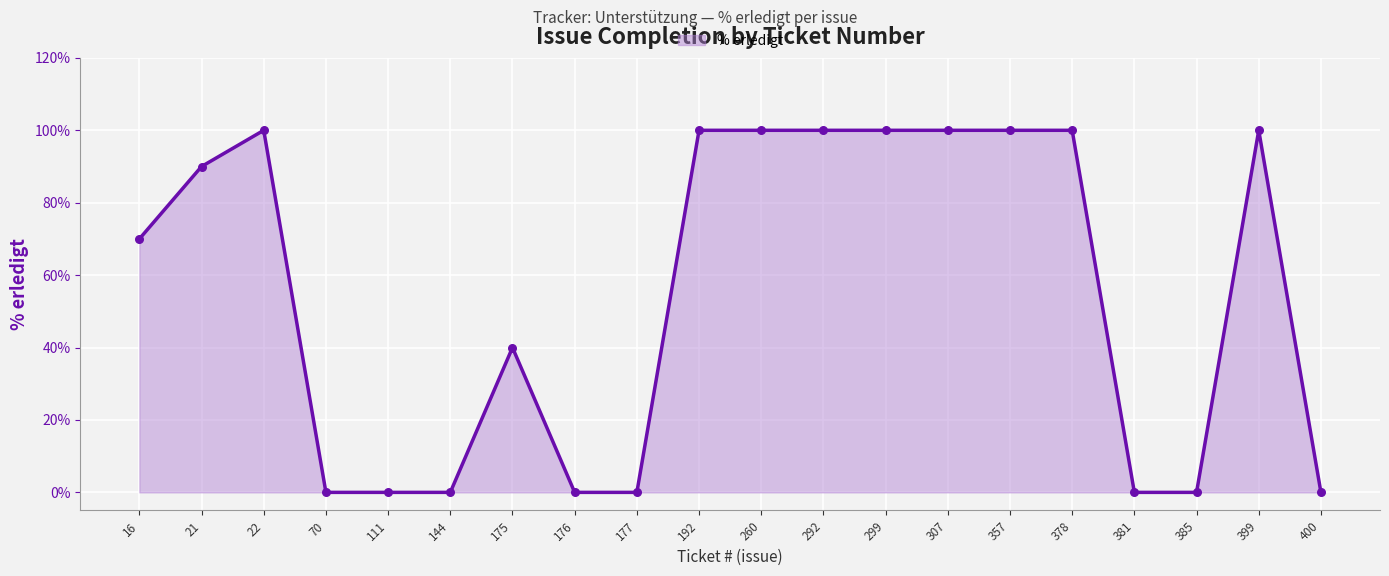

Which has a higher value, 21 or 307?

307